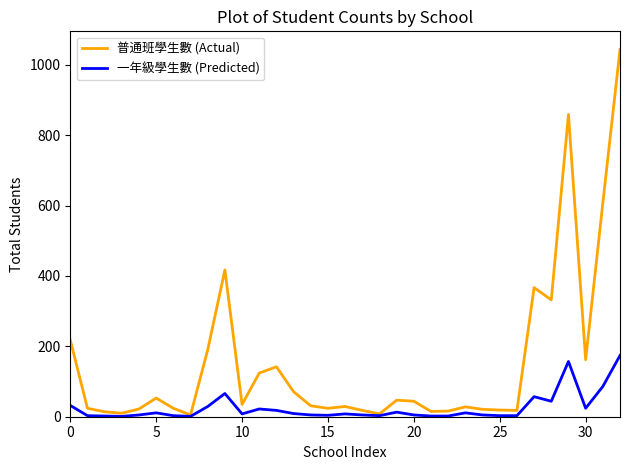

Which series has the largest range (max minus min)?

普通班學生數 (Actual)